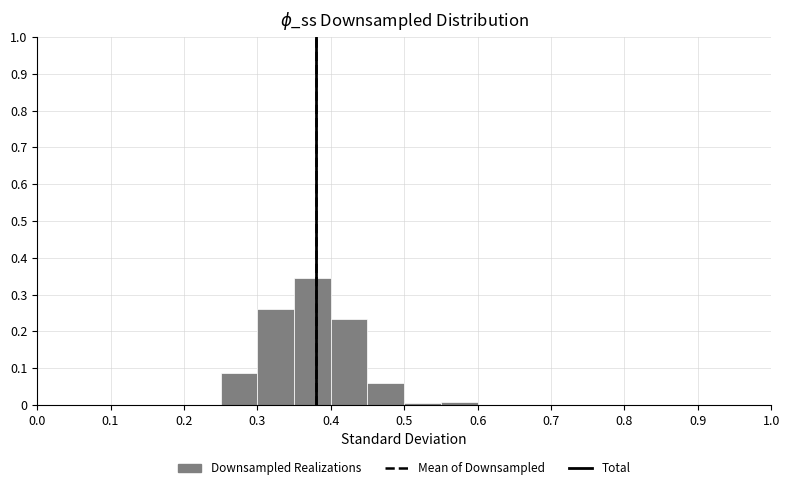

Reading left to right, transcribe this chart: for each bar, give the range it covers on the x-axis and its height. The values are not printed on the chart, so give them approximately, as read against the axis.

0.00 to 0.05: 0
0.05 to 0.10: 0
0.10 to 0.15: 0
0.15 to 0.20: 0
0.20 to 0.25: 0
0.25 to 0.30: 0.09
0.30 to 0.35: 0.26
0.35 to 0.40: 0.35
0.40 to 0.45: 0.23
0.45 to 0.50: 0.06
0.50 to 0.55: under 0.01
0.55 to 0.60: under 0.01
0.60 to 0.65: 0
0.65 to 0.70: 0
0.70 to 0.75: 0
0.75 to 0.80: 0
0.80 to 0.85: 0
0.85 to 0.90: 0
0.90 to 0.95: 0
0.95 to 1.00: 0